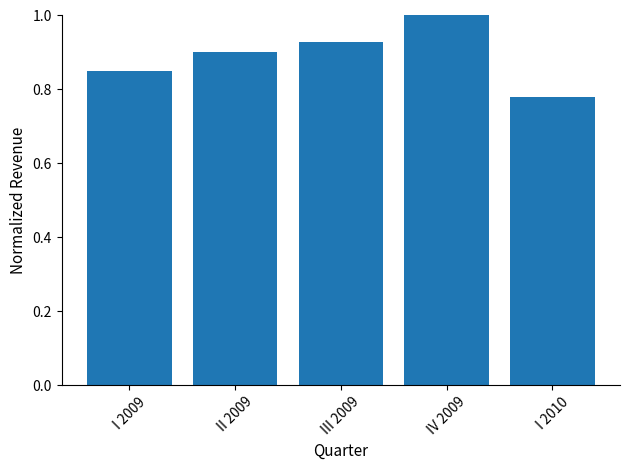

What is the label of the 4th bar from the left?

IV 2009